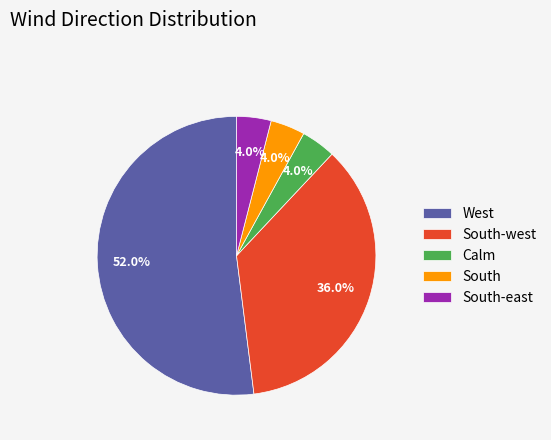

What portion of the pie excludes South-west?

64.0%